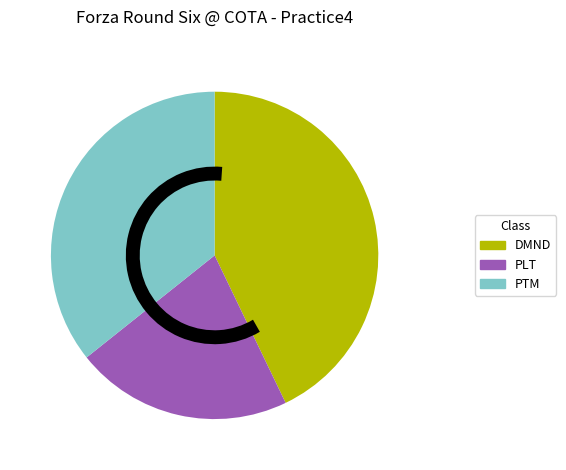

Does any single category account for the majority?

No